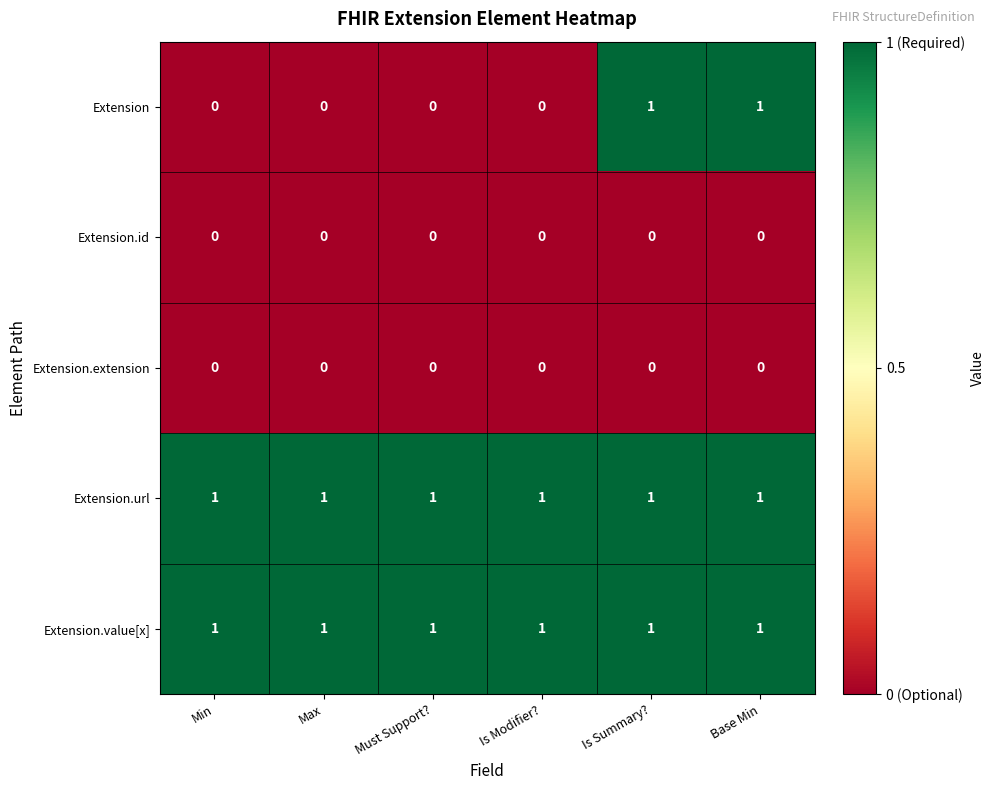

What is the sum of all Extension.value[x] values?

6